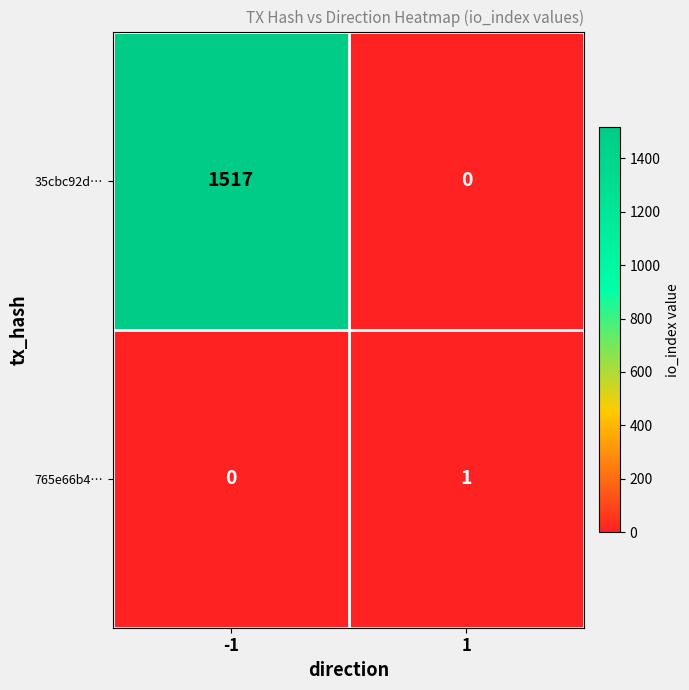

Count the number of categories in the chart.

2